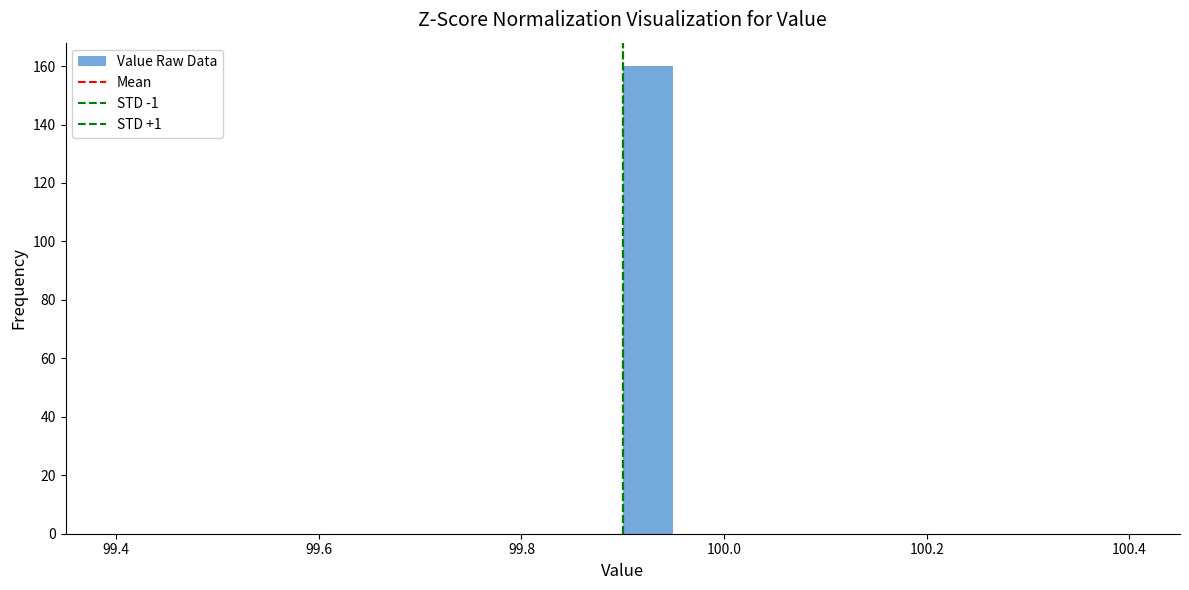

Around what value on the x-axis is the tallest bar? Give the approximate position of its centre, as read against the axis.

99.92